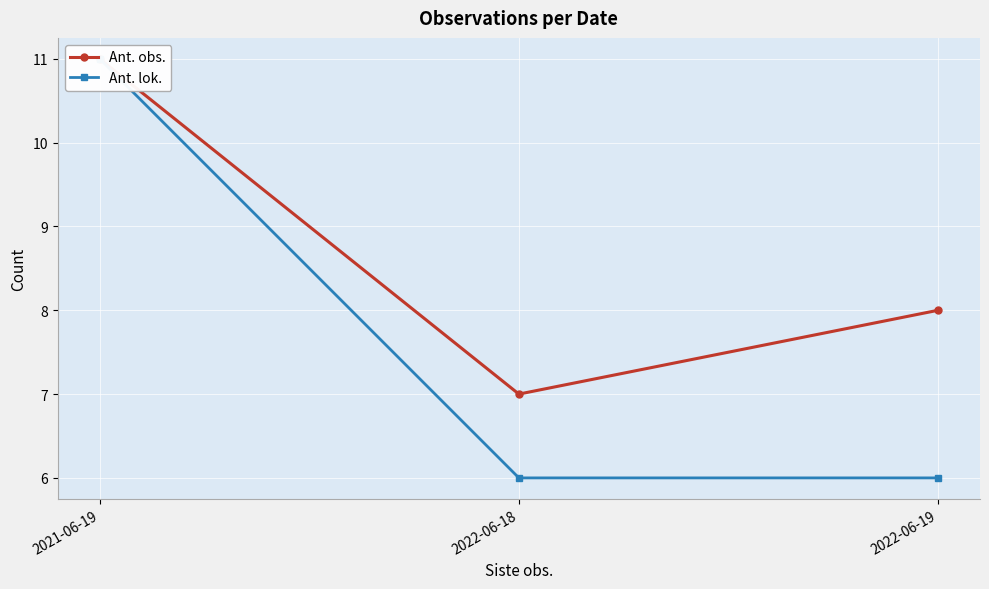

Which series has the largest range (max minus min)?

Ant. lok.